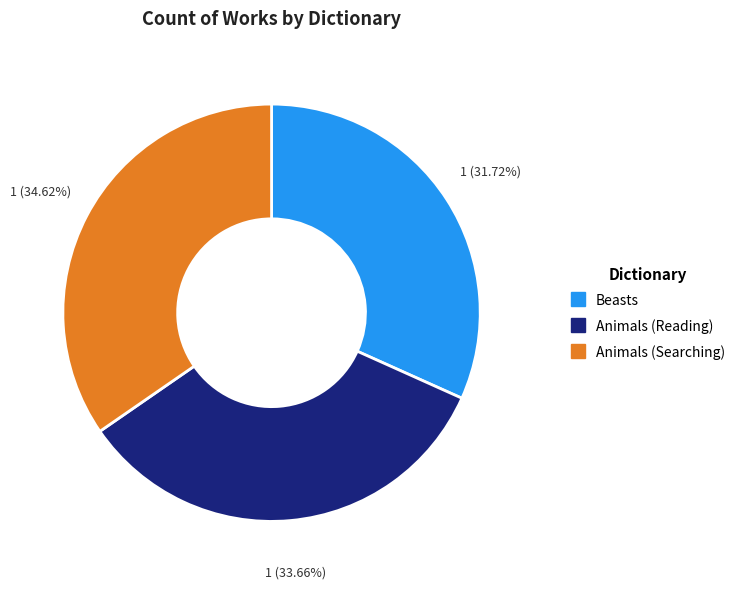

How many slices are in this pie chart?

3